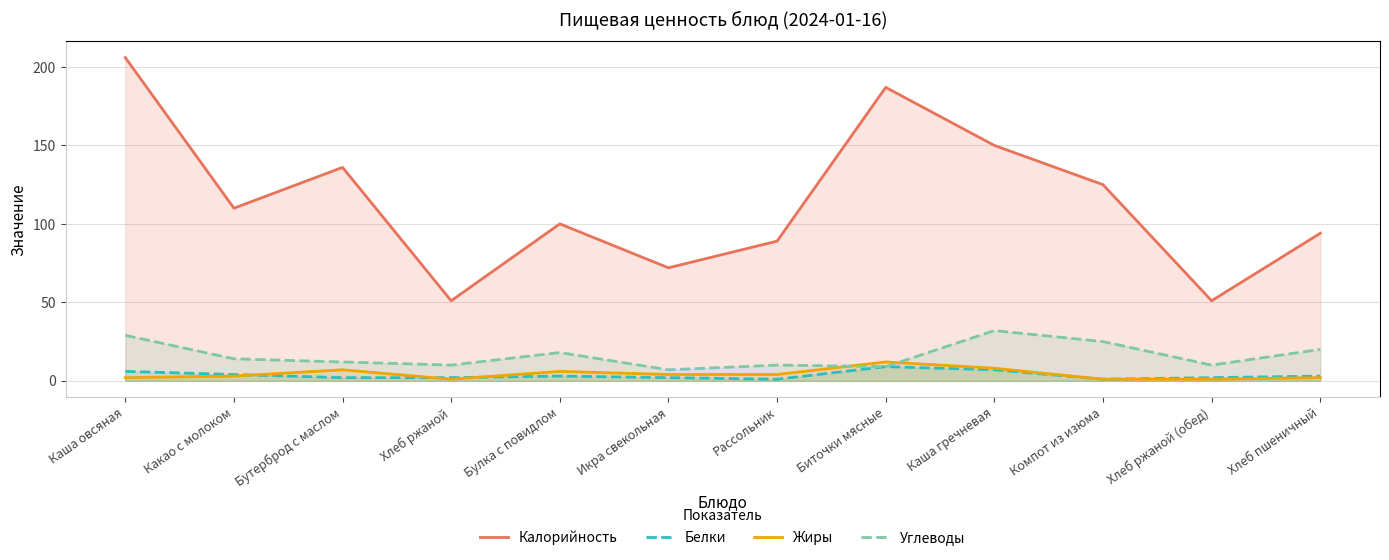

True or false: Белки has a value of 3 at Каша гречневая.

False